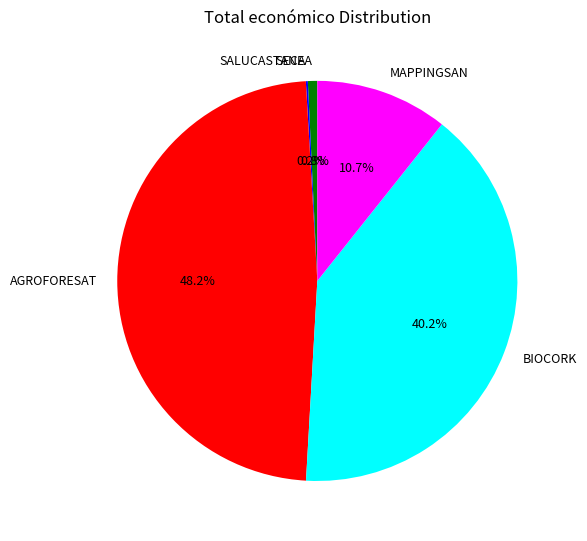

Does any single category account for the majority?

No